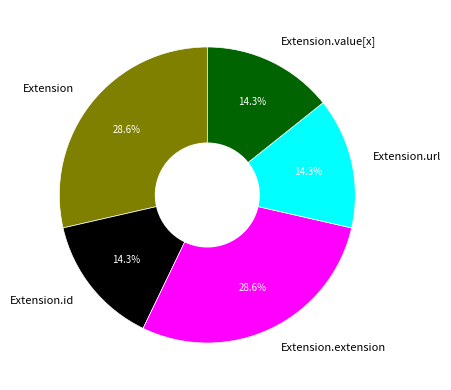

True or false: Extension accounts for 12% of the total.

False